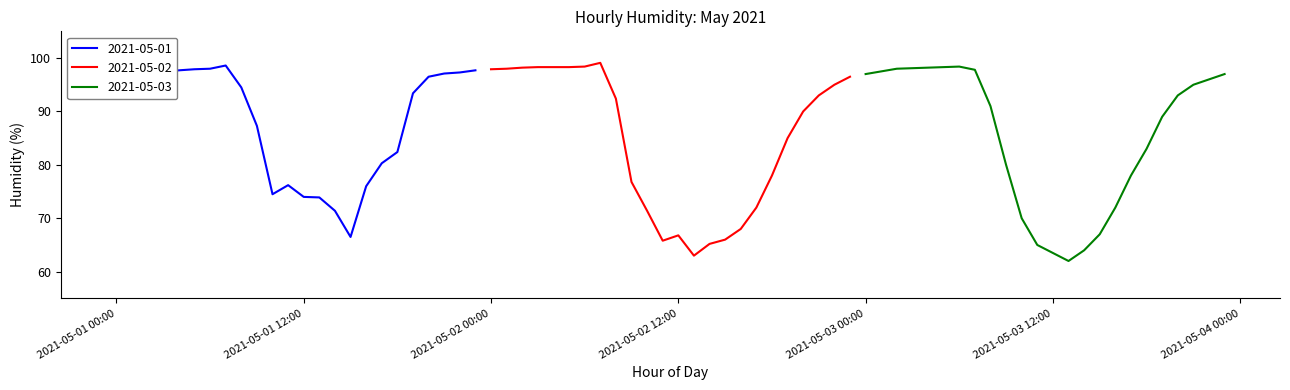

Rank the series by their maximum value, from highest to lowest.

2021-05-02, 2021-05-01, 2021-05-03